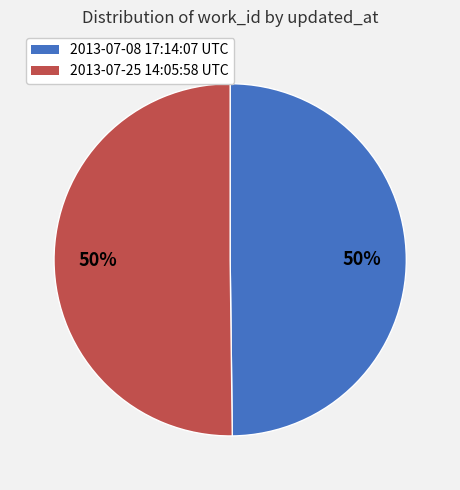

Approximately how many times larger is the value at 2013-07-08 17:14:07 UTC compared to 2013-07-25 14:05:58 UTC?

1.0